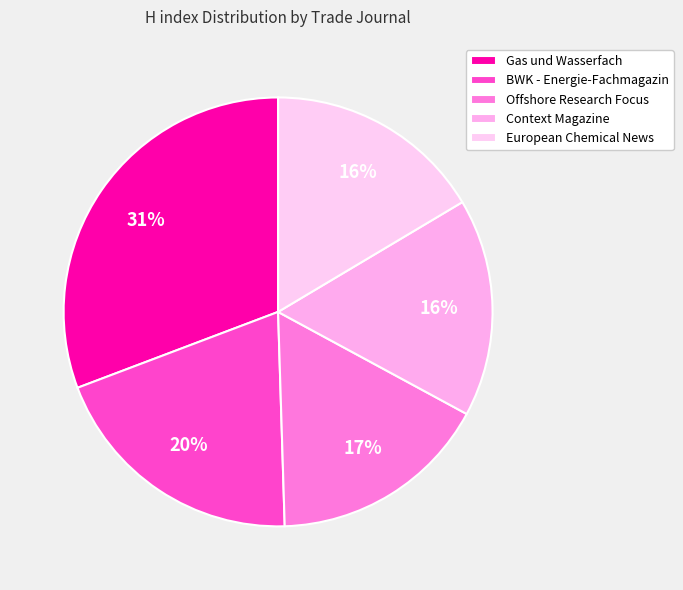

True or false: Offshore Research Focus accounts for 3% of the total.

False